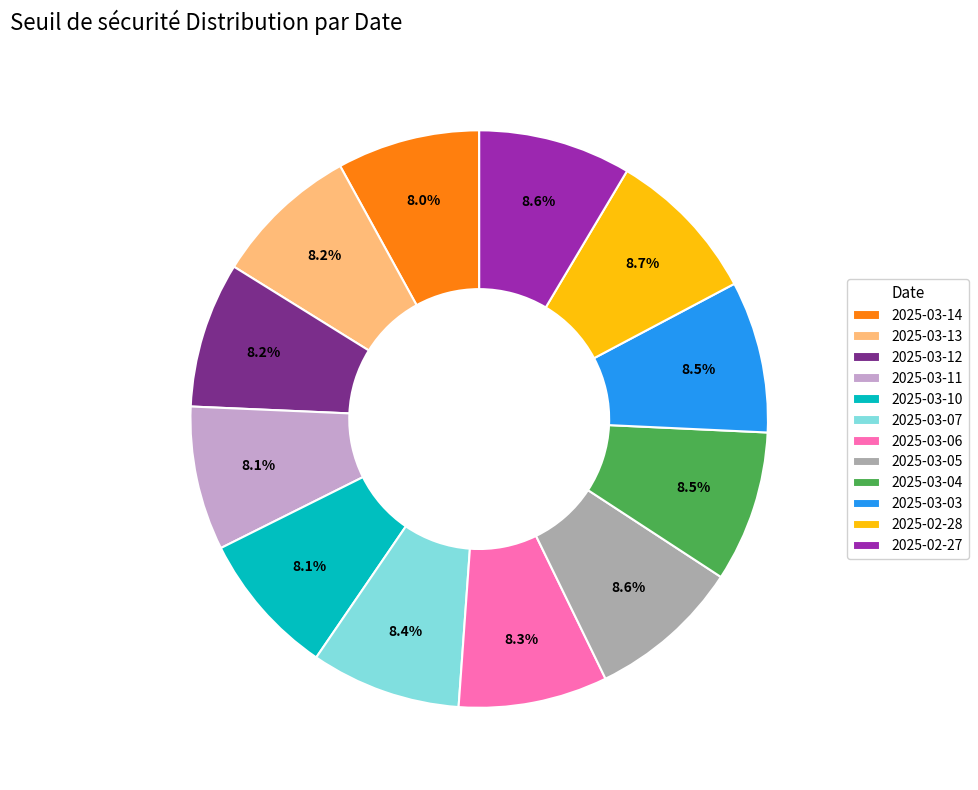

What portion of the pie excludes 2025-03-03?

91.5%